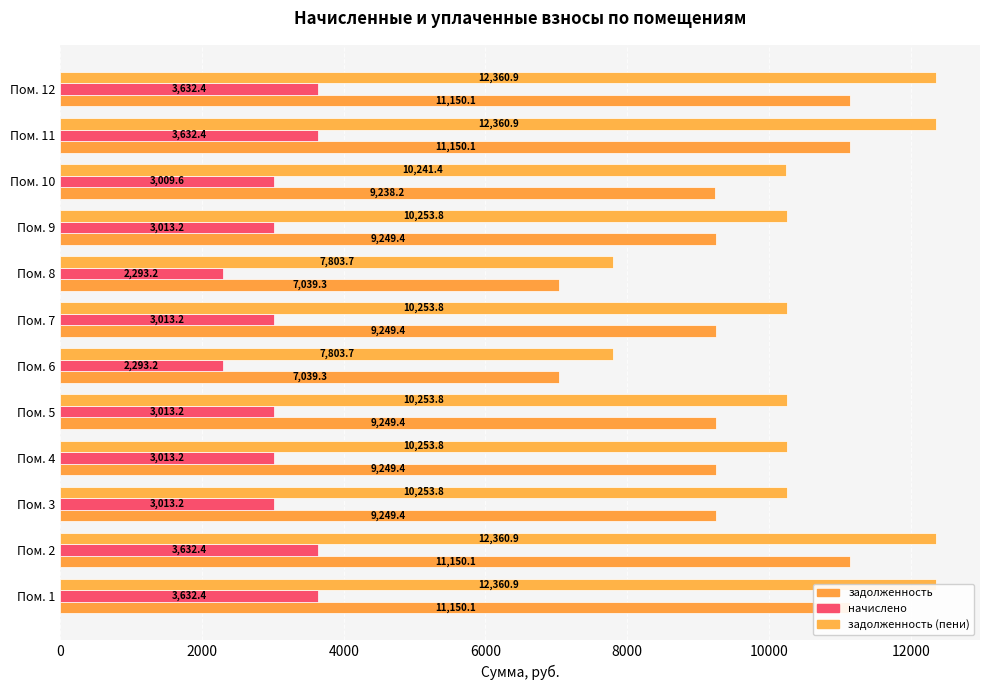

Reading right to left, transcribe all the data shown in this chart.

задолженность: 11150.1	11150.1	9238.2	9249.4	7039.3	9249.4	7039.3	9249.4	9249.4	9249.4	11150.1	11150.1
начислено: 3632.4	3632.4	3009.6	3013.2	2293.2	3013.2	2293.2	3013.2	3013.2	3013.2	3632.4	3632.4
задолженность (пени): 12360.9	12360.9	10241.4	10253.8	7803.7	10253.8	7803.7	10253.8	10253.8	10253.8	12360.9	12360.9